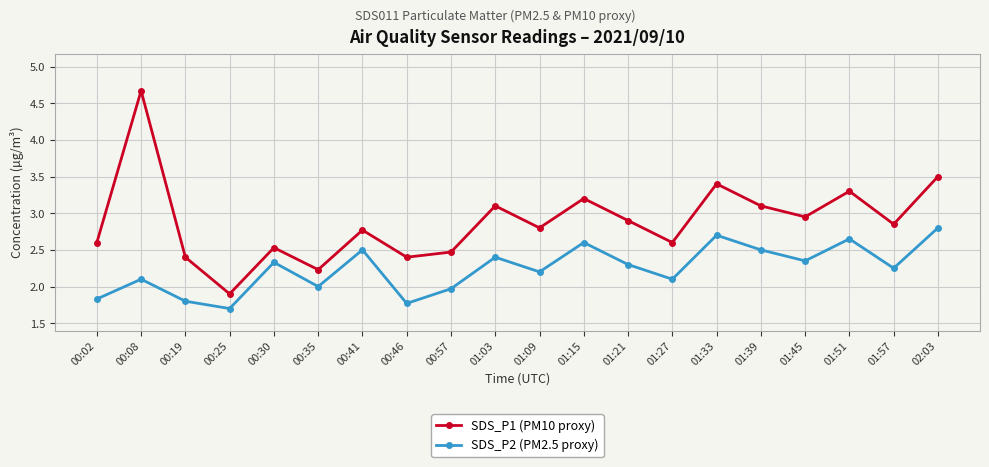

What is the sum of all SDS_P2 (PM2.5 proxy) values?

44.9